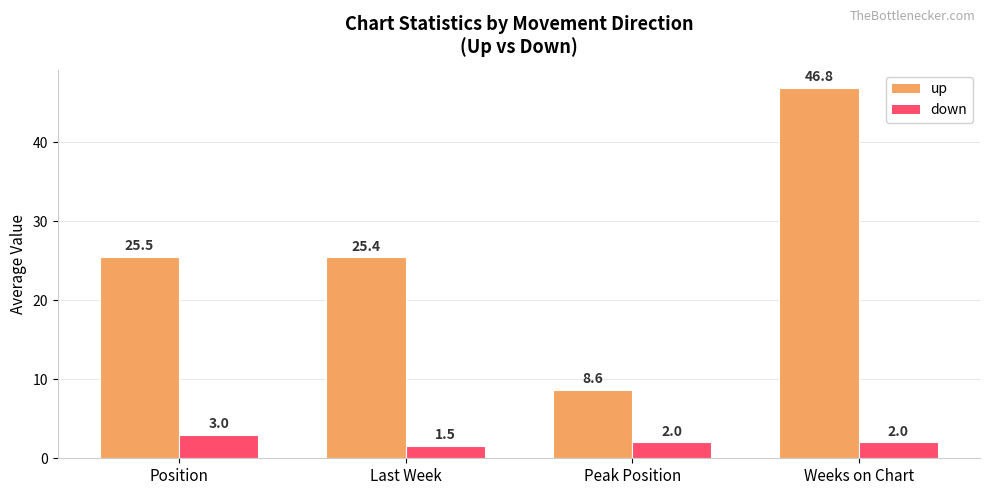

True or false: up has a value of 25.4 at Last Week.

True